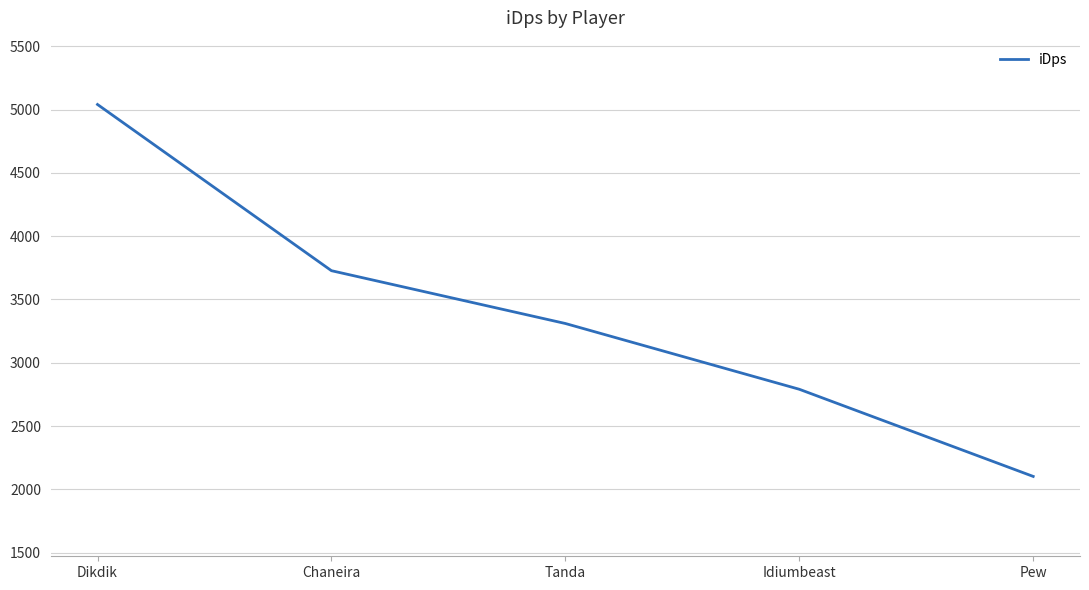

Reading right to left, extract all data points from this chart.

2102.3	2790.7	3310.1	3727.2	5039.9